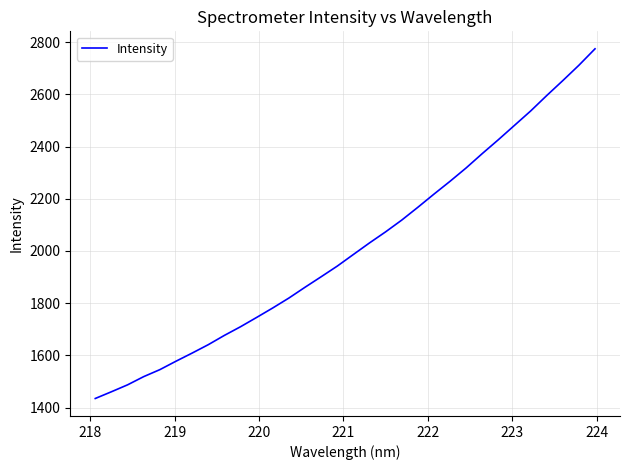

What is the smallest value displayed?

1435.0